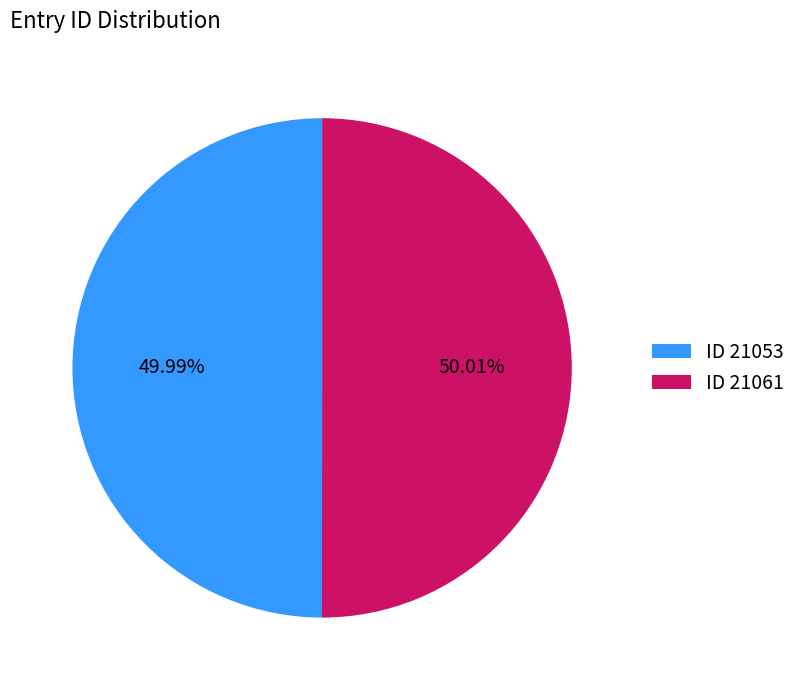

Do ID 21053 and ID 21061 together represent more than half of the pie?

Yes